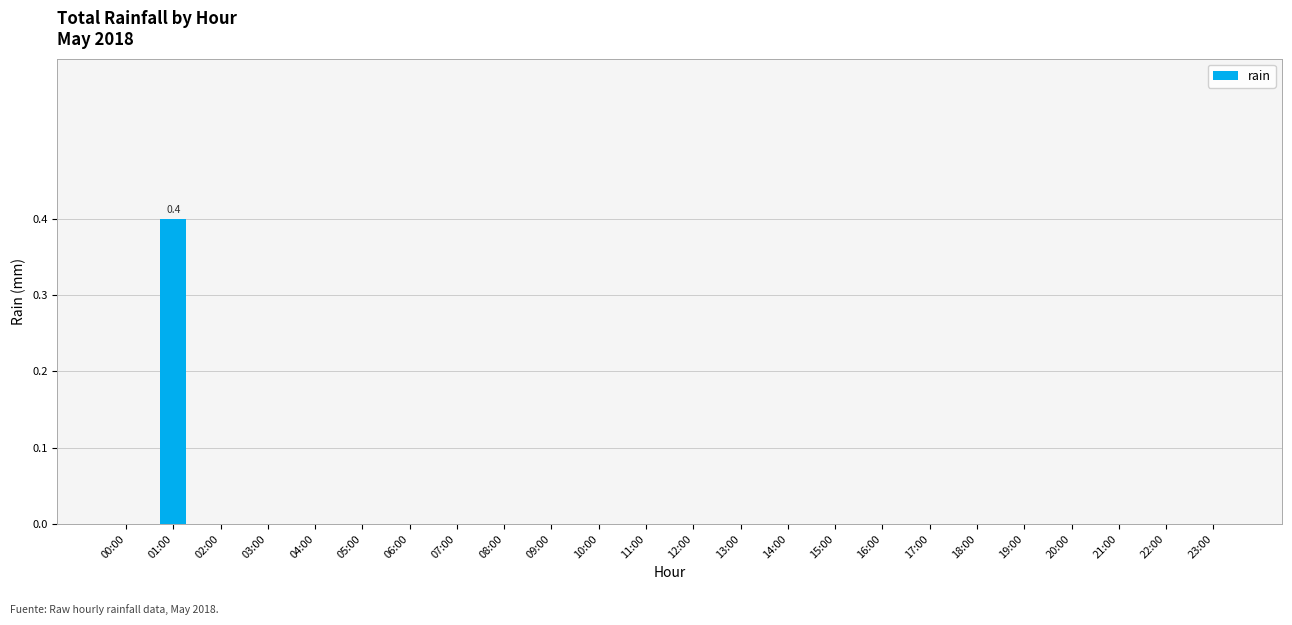

What is the maximum value shown in the chart?

0.4